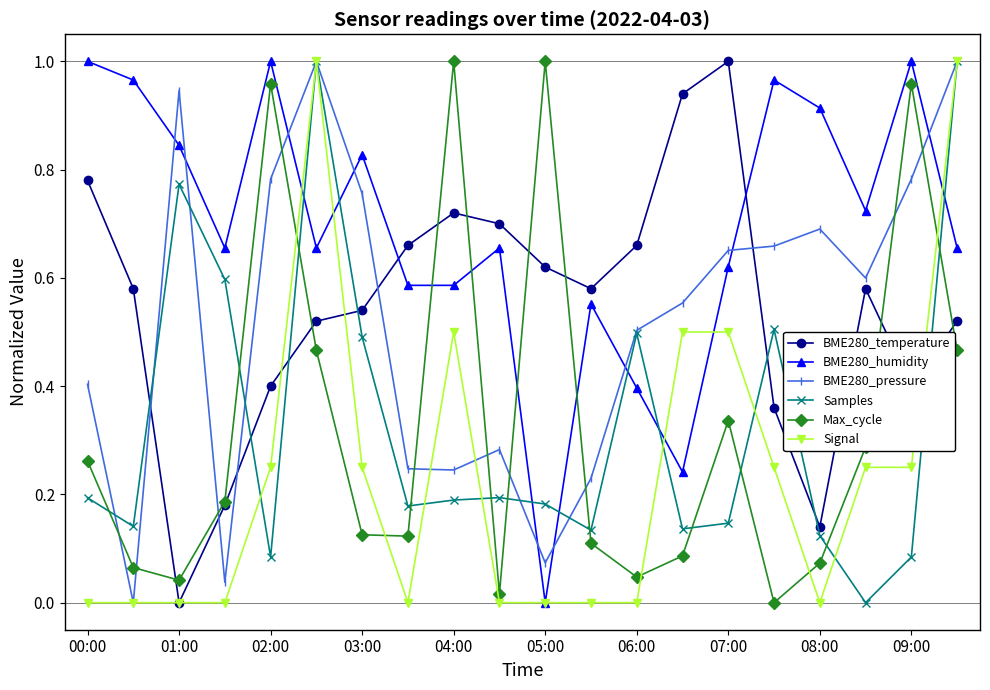

Which series has the largest total across all categories?

BME280_humidity